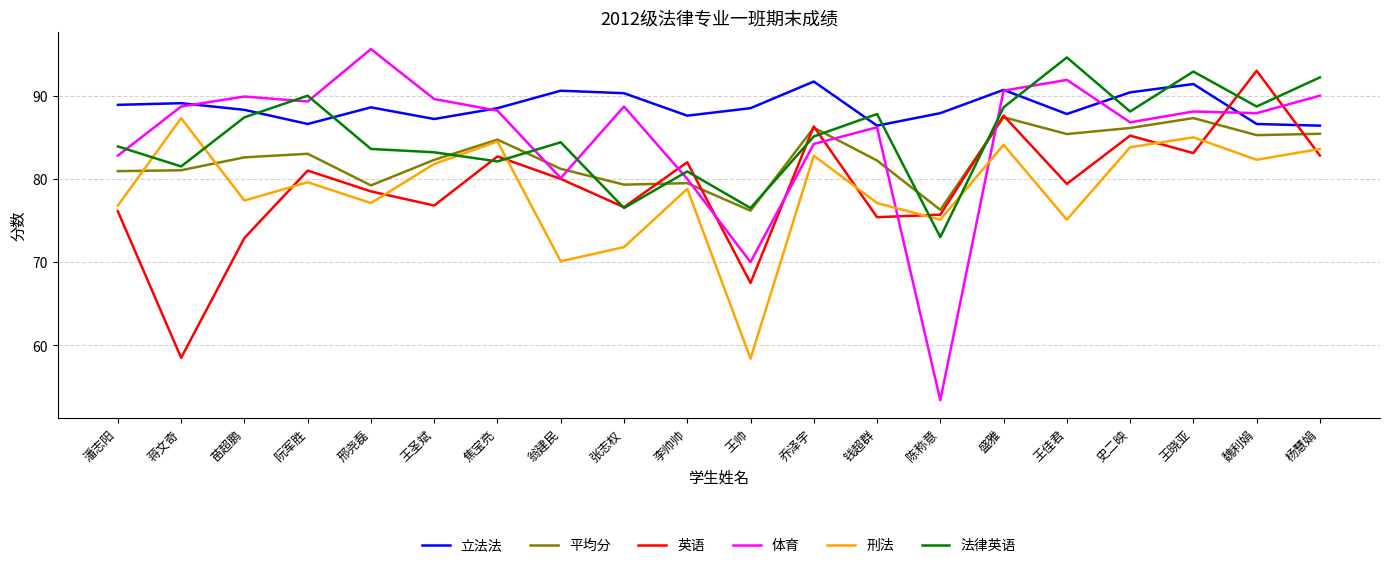

At which label does 法律英语 first exceed 85?

苗超鹏